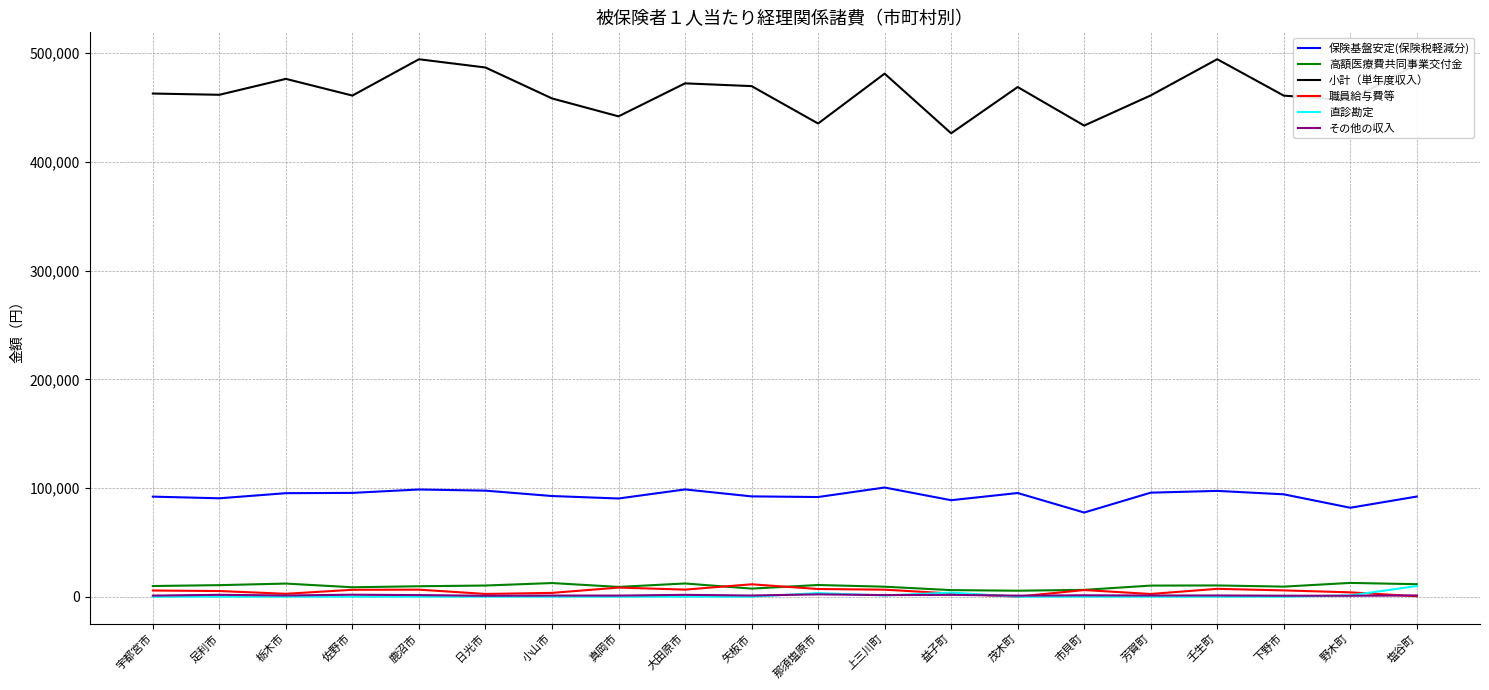

True or false: 直診勘定 and 保険基盤安定(保険税軽減分) intersect in this chart.

False